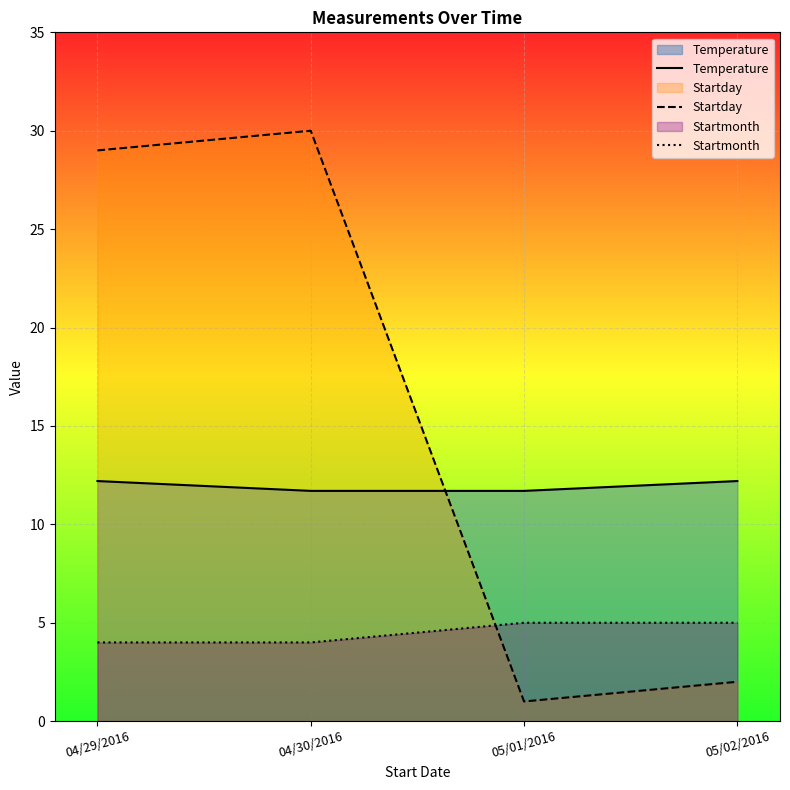

What is the difference between the maximum and minimum values in the Temperature series?

0.5